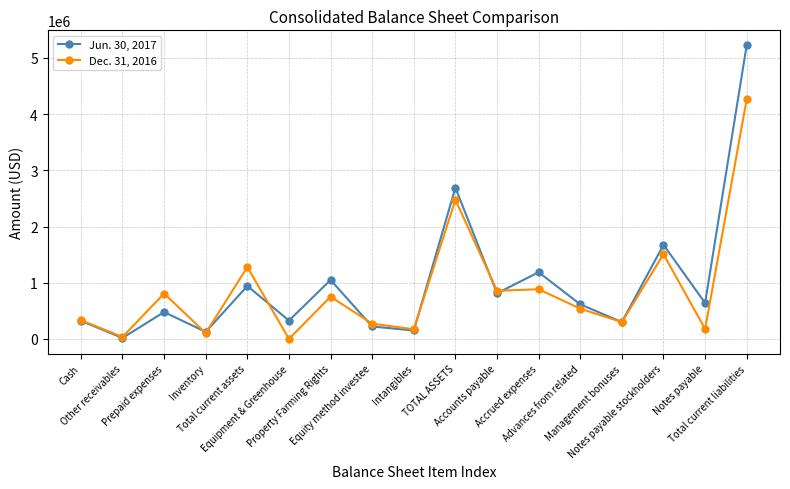

List the series in order of their overall mean, highest first.

Jun. 30, 2017, Dec. 31, 2016